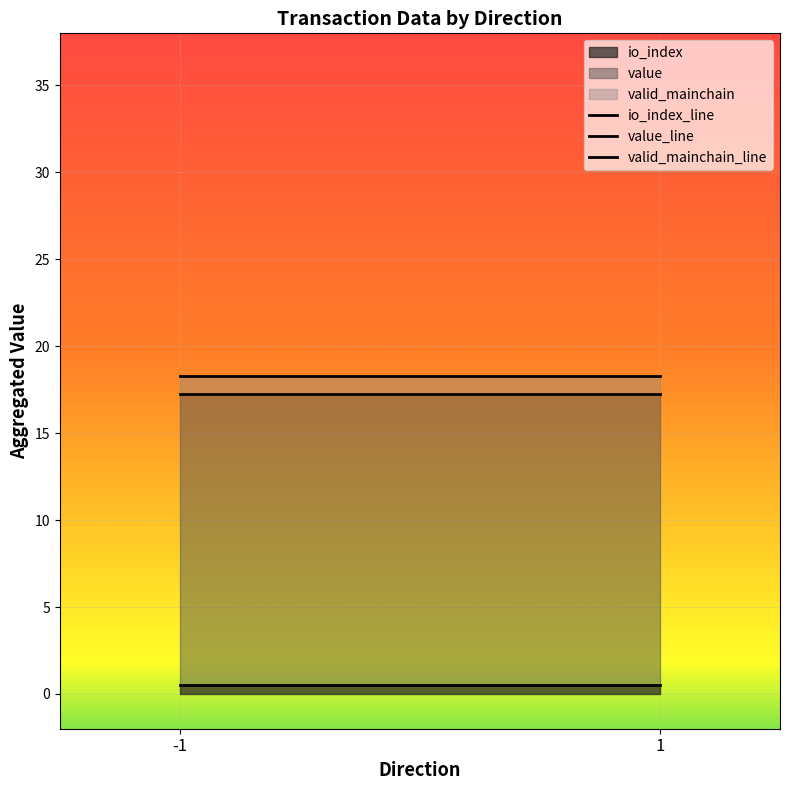

How many lines are shown in the chart?

3